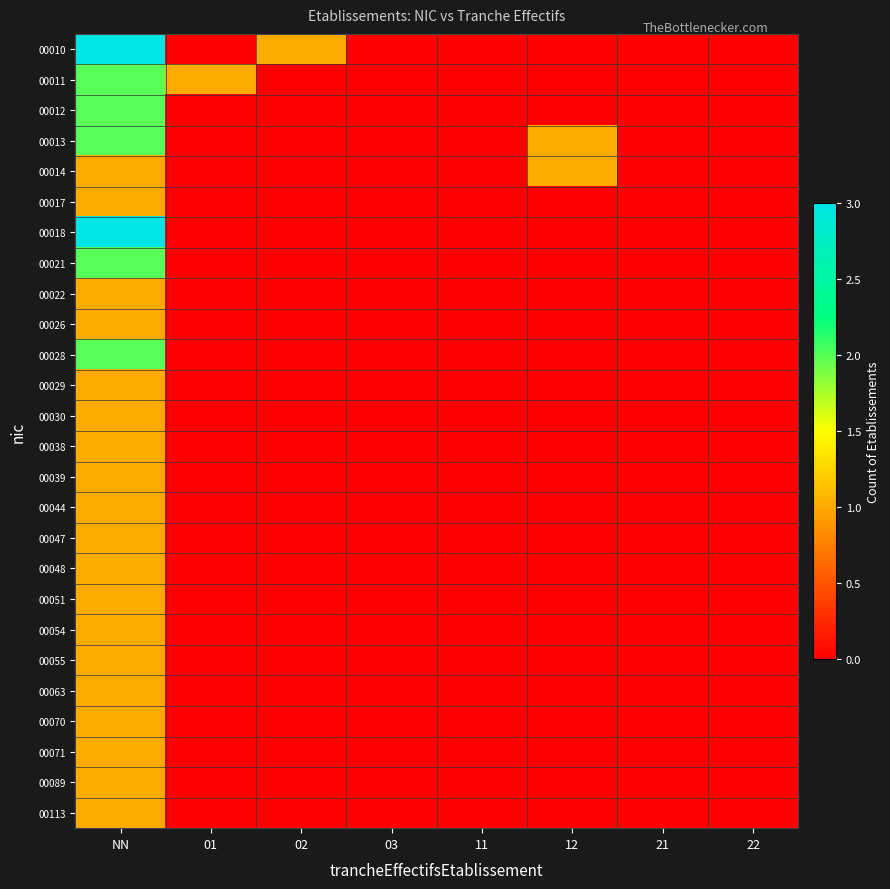

Rank the series at 02 from highest to lowest value.

00010, 00011, 00012, 00013, 00014, 00017, 00018, 00021, 00022, 00026, 00028, 00029, 00030, 00038, 00039, 00044, 00047, 00048, 00051, 00054, 00055, 00063, 00070, 00071, 00089, 00113